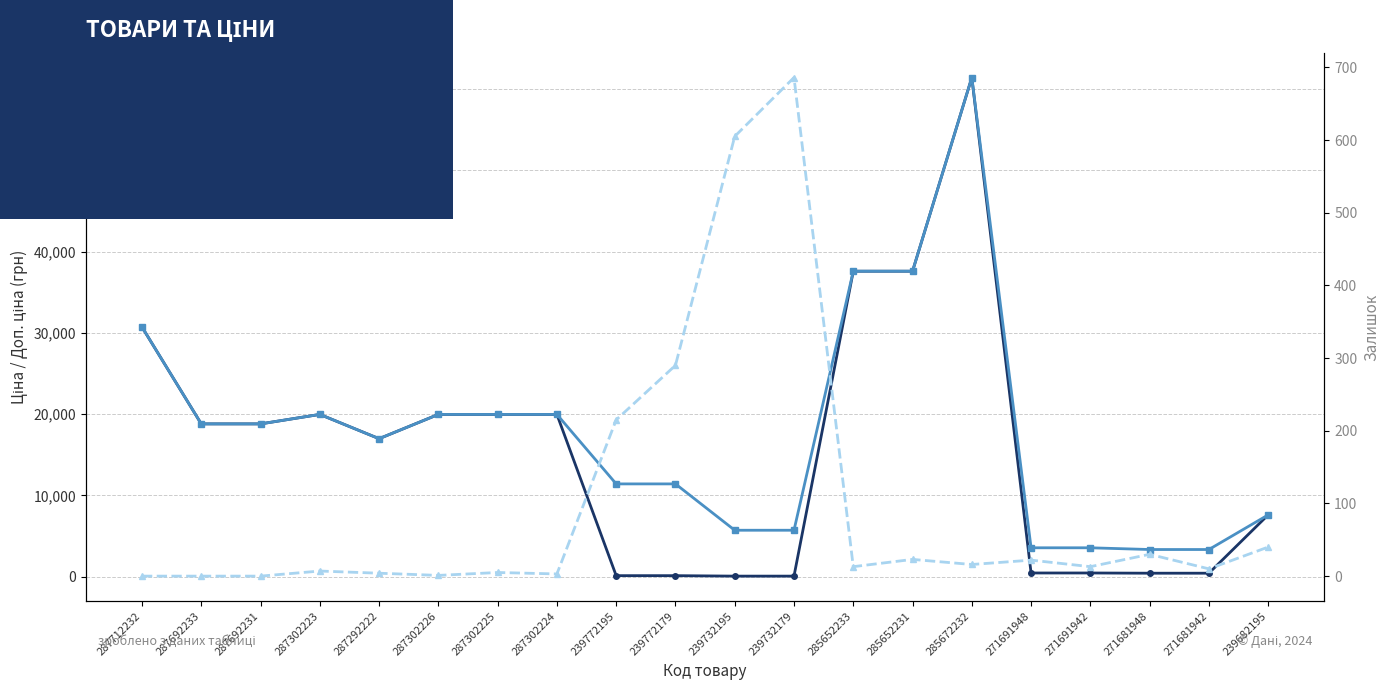

True or false: Залишок and Ціна cross at least once.

True